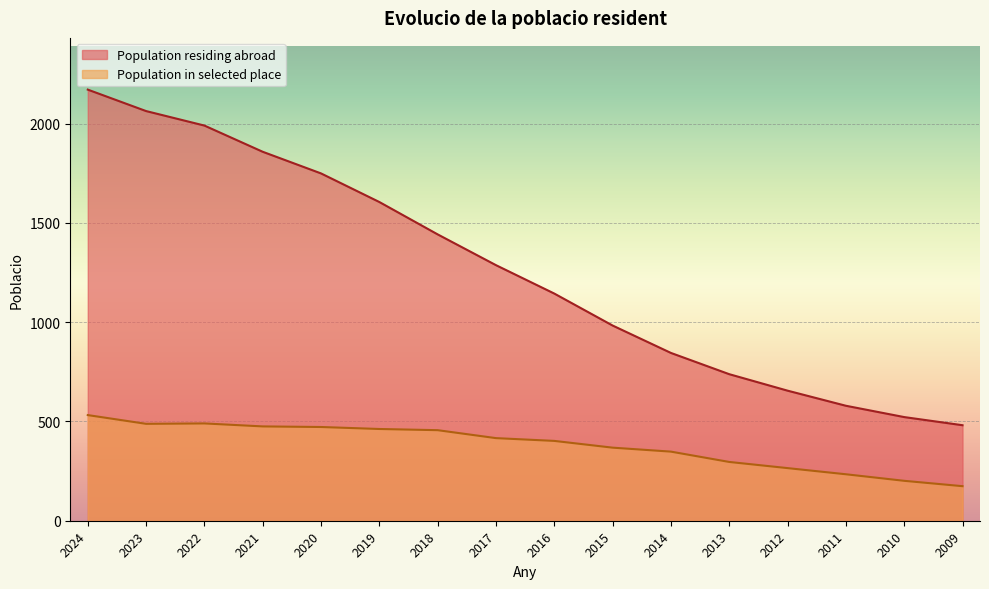

Where is the first local maximum for Population in selected place?

2022